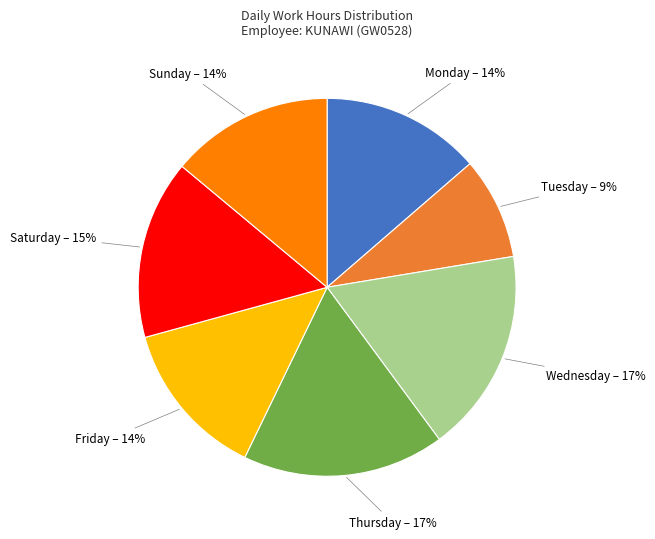

Which has a higher value, Wednesday or Tuesday?

Wednesday